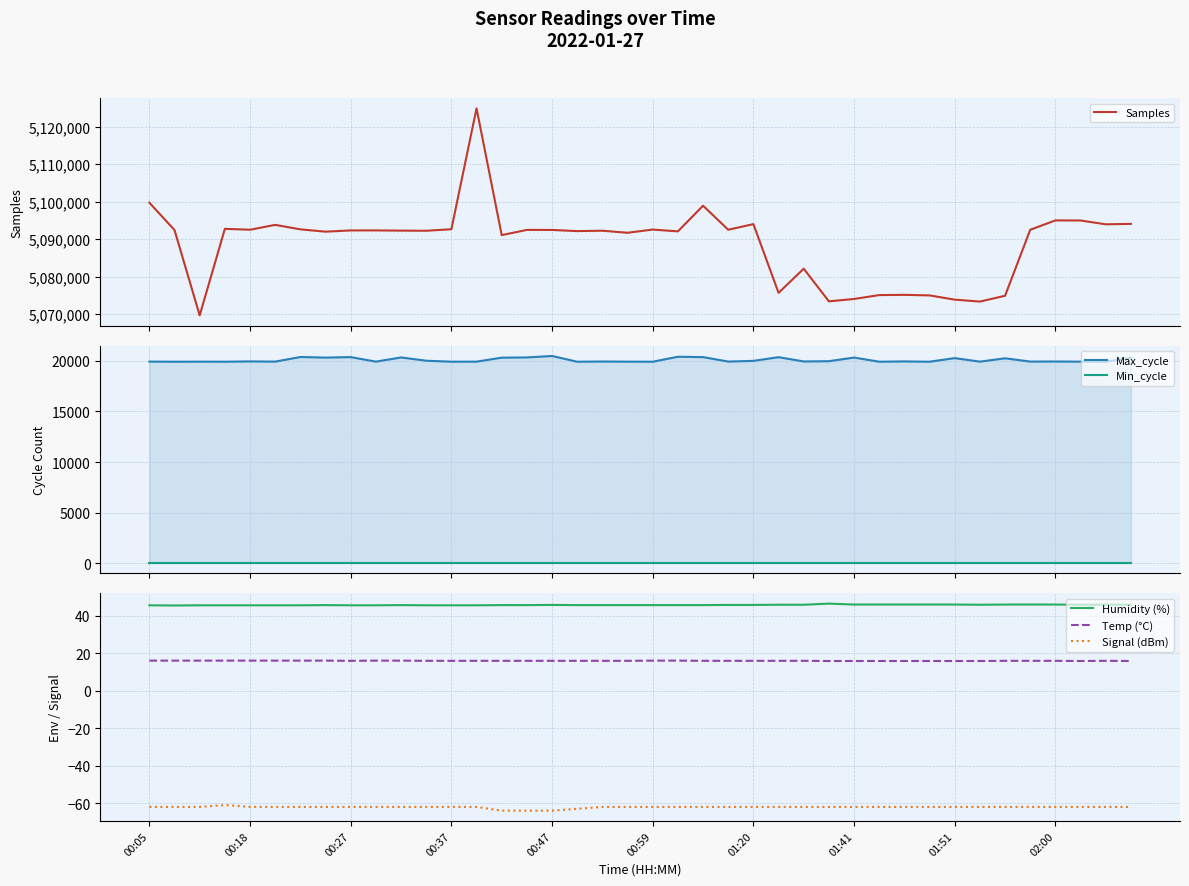

What is the value of the Min_cycle point at the 11th from the left?

28.0